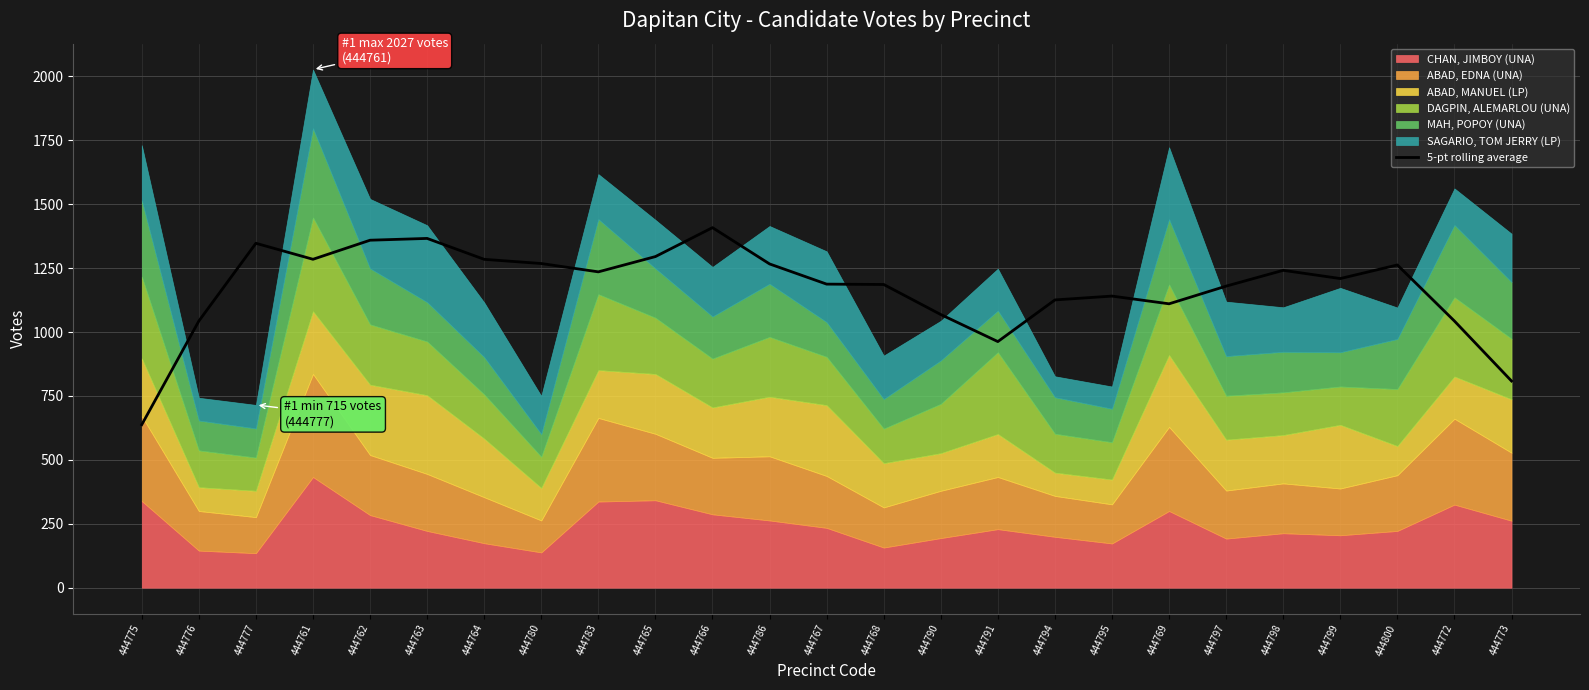

At which category does the data reach its first local peak?

444777